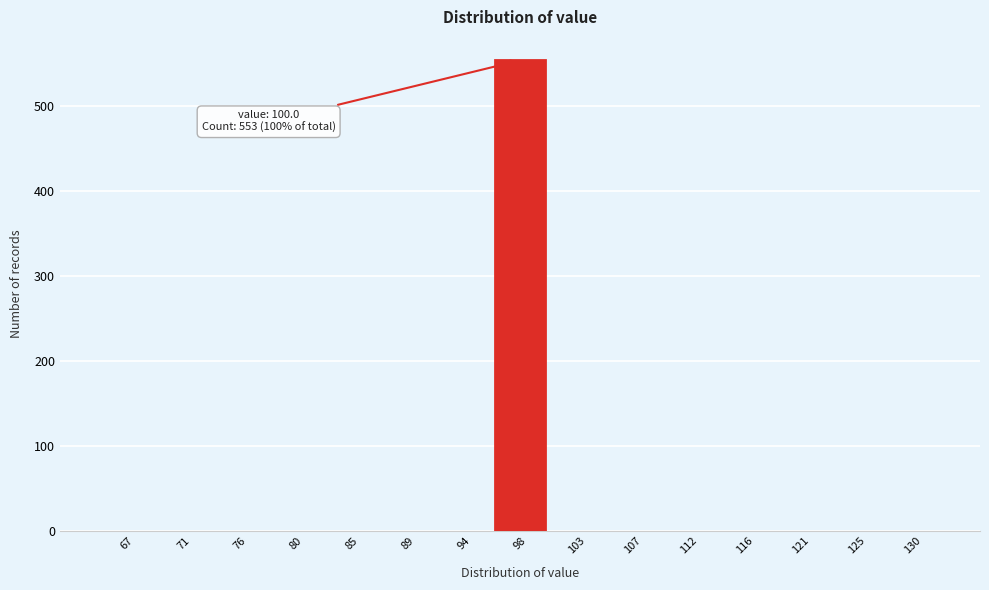

Reading left to right, what are all the values shown in this chart?

67=0	71=0	76=0	80=0	85=0	89=0	94=0	98=553	103=0	107=0	112=0	116=0	121=0	125=0	130=0